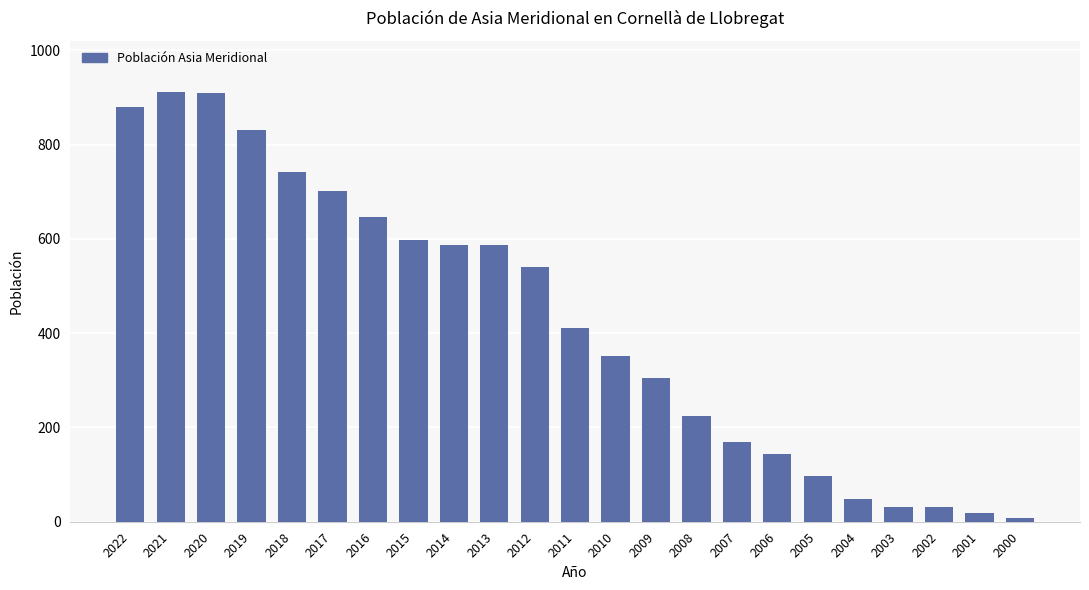

Between 2010 and 2003, which is larger?

2010